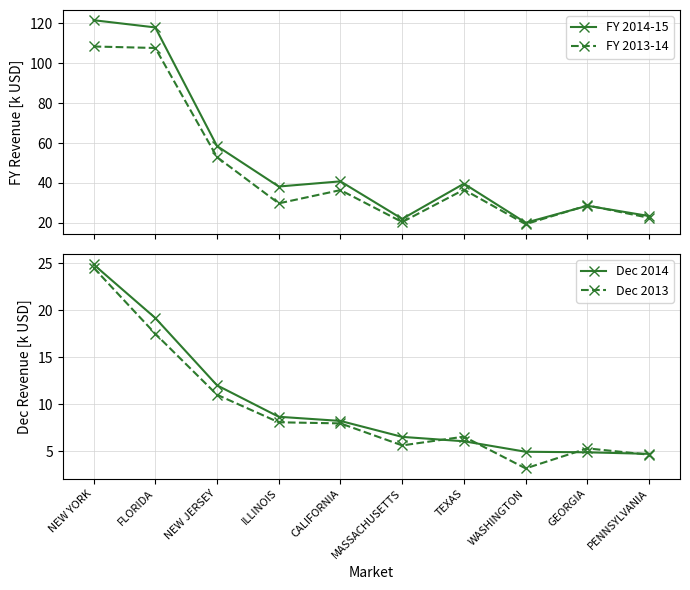

True or false: Dec 2013 and FY 2014-15 cross at least once.

False